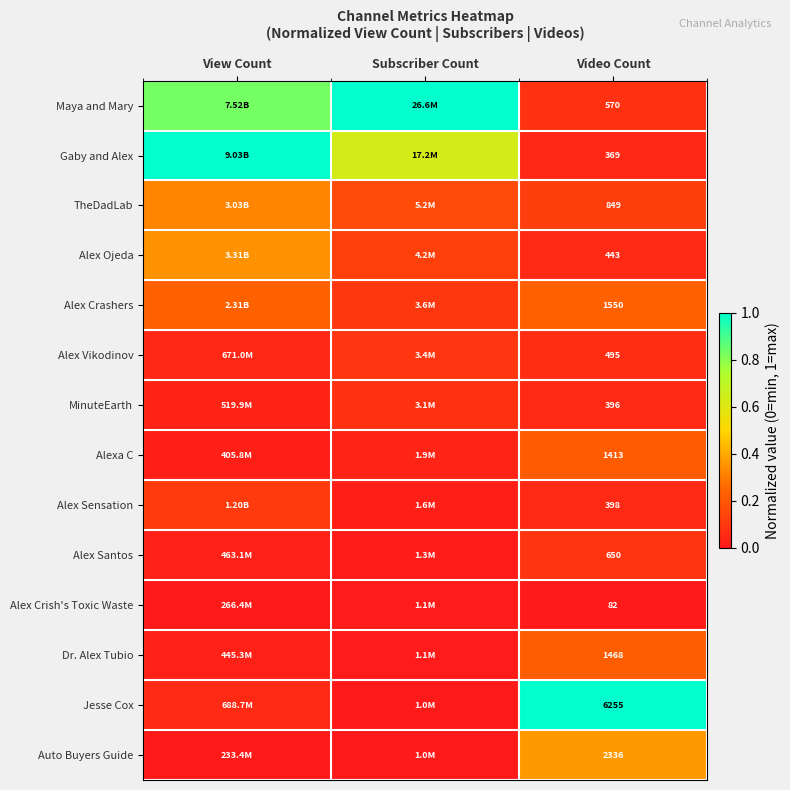

What is the spread (max minus min) of values at Subscriber Count?

1.0